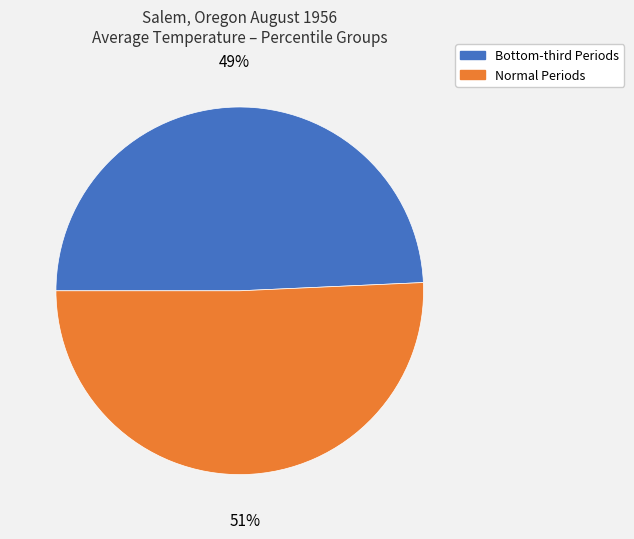

Is there a majority slice in this chart?

Yes